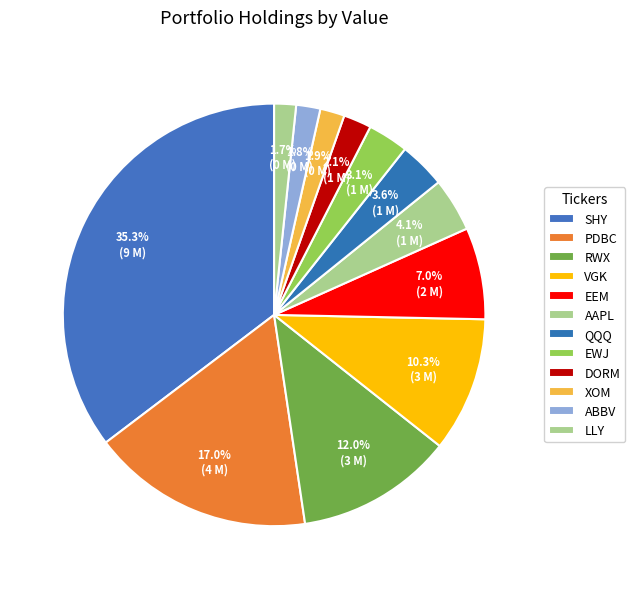

How many segments does this pie chart have?

12